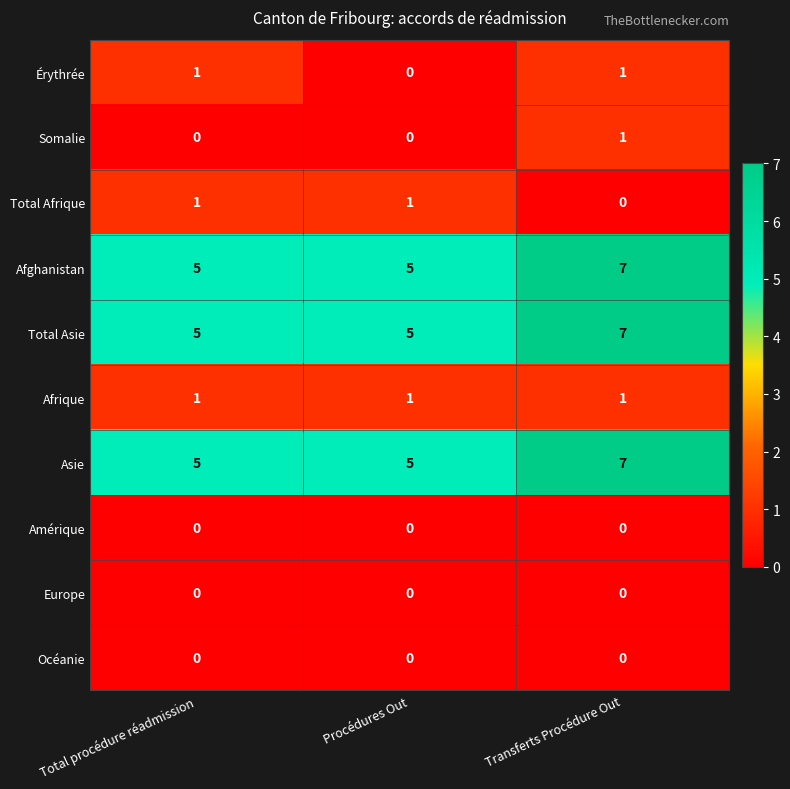

True or false: Océanie has a value of 0 at Transferts Procédure Out.

True